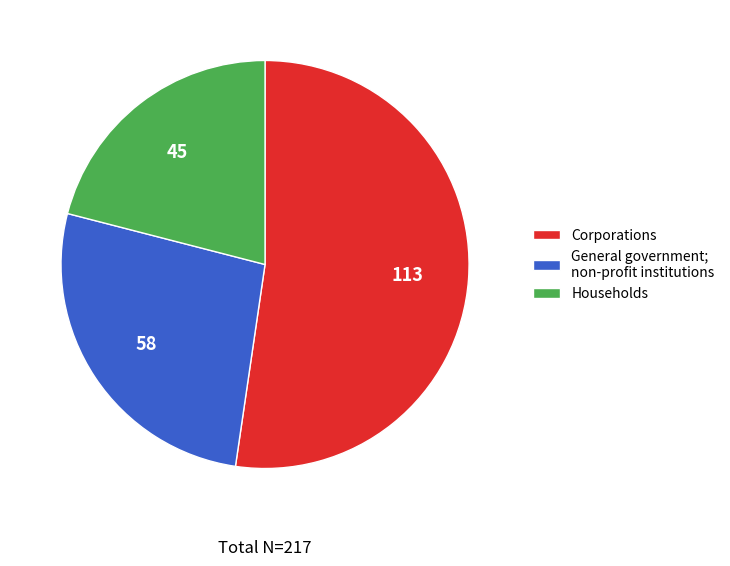

Approximately how many times larger is the value at General government; non-profit institutions compared to Households?

1.3